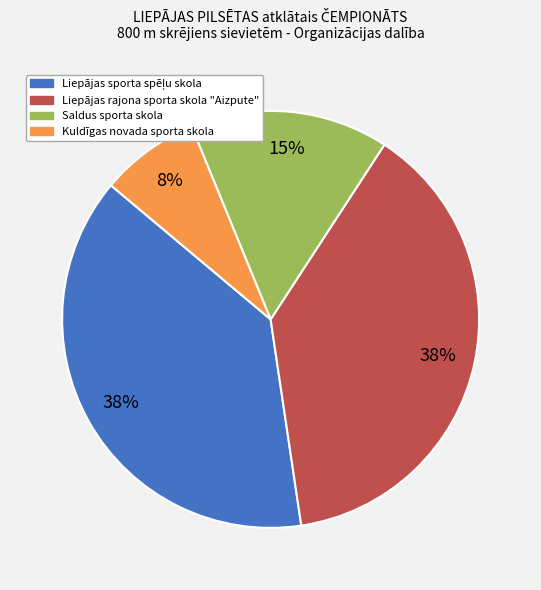

What percentage is the Liepājas rajona sporta skola "Aizpute" slice, to the nearest percent?

38%